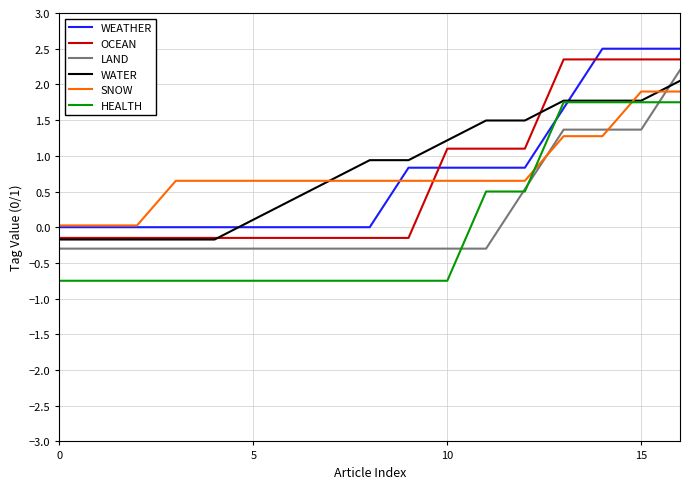

After their last crossing, which series has the higher values: LAND or WATER?

LAND